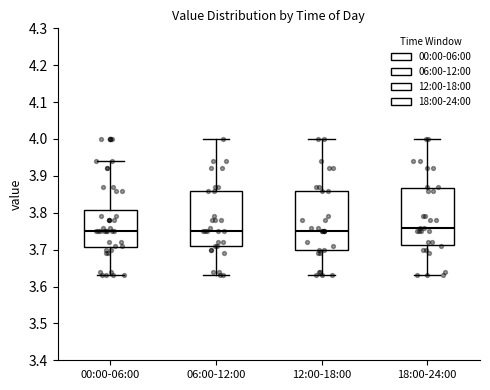

Reading left to right, read every box against the y-axis: the position of its median line, the range the box covers, and the ends of its whiskers. The values are not printed on the chart, so give them approximately, as read against the axis.

00:00-06:00: median 3.75, box 3.71 to 3.81, whiskers 3.63 to 3.94
06:00-12:00: median 3.75, box 3.71 to 3.86, whiskers 3.63 to 4.00
12:00-18:00: median 3.75, box 3.70 to 3.86, whiskers 3.63 to 4.00
18:00-24:00: median 3.76, box 3.71 to 3.87, whiskers 3.63 to 4.00